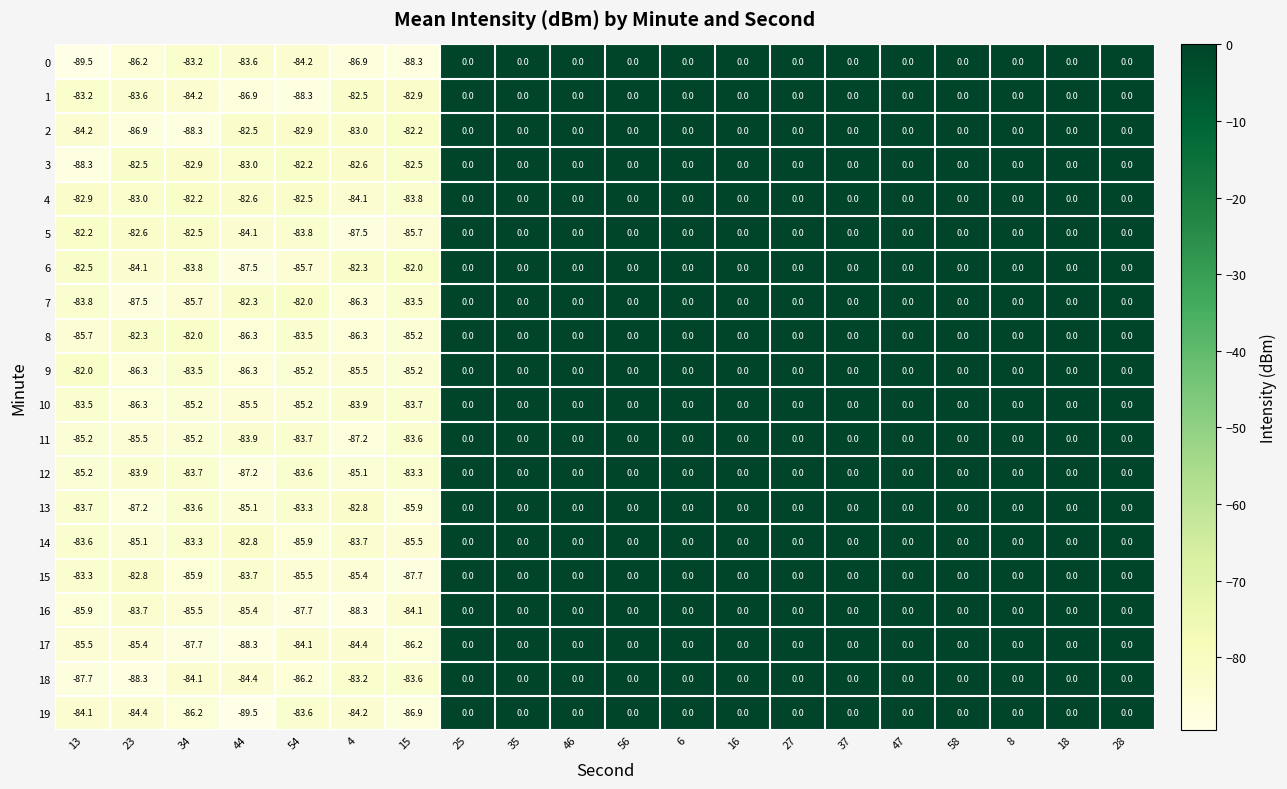

What is the spread (max minus min) of values at 23?

6.0